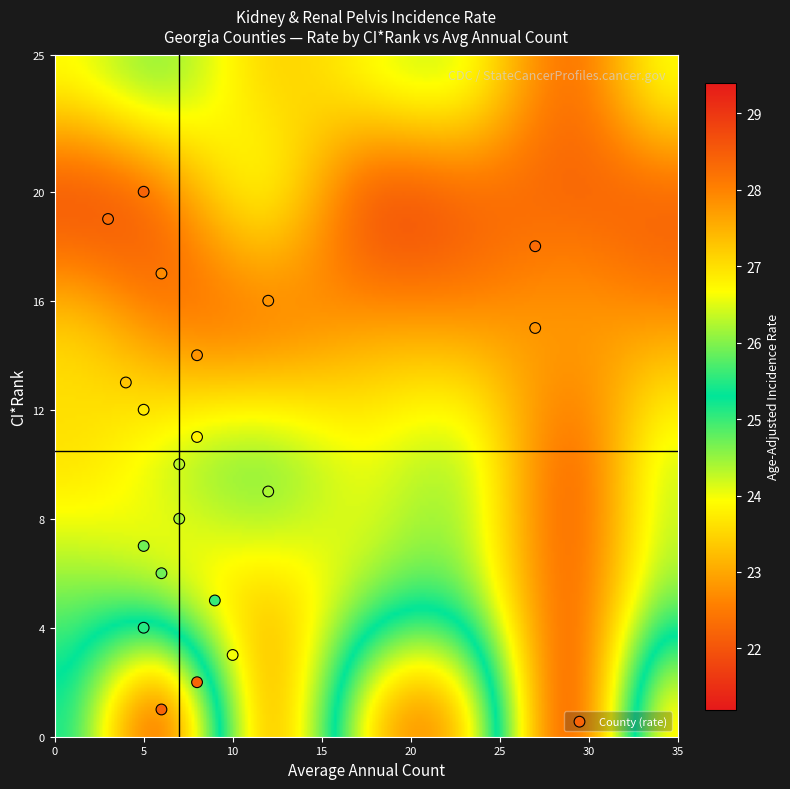

What is the range of Y values (max minus min)?

19